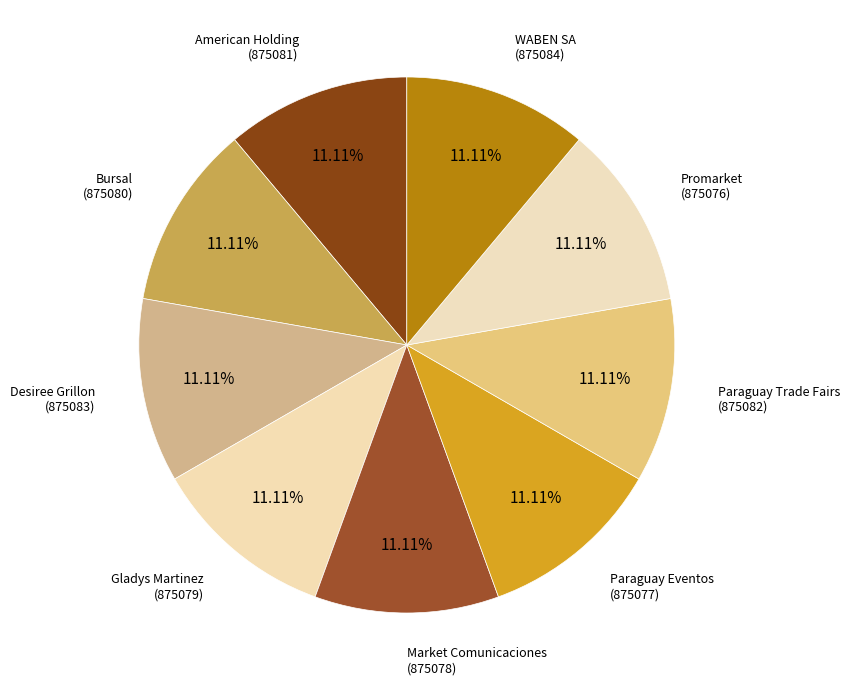

The WABEN SA slice represents 11% of the pie. True or false?

True